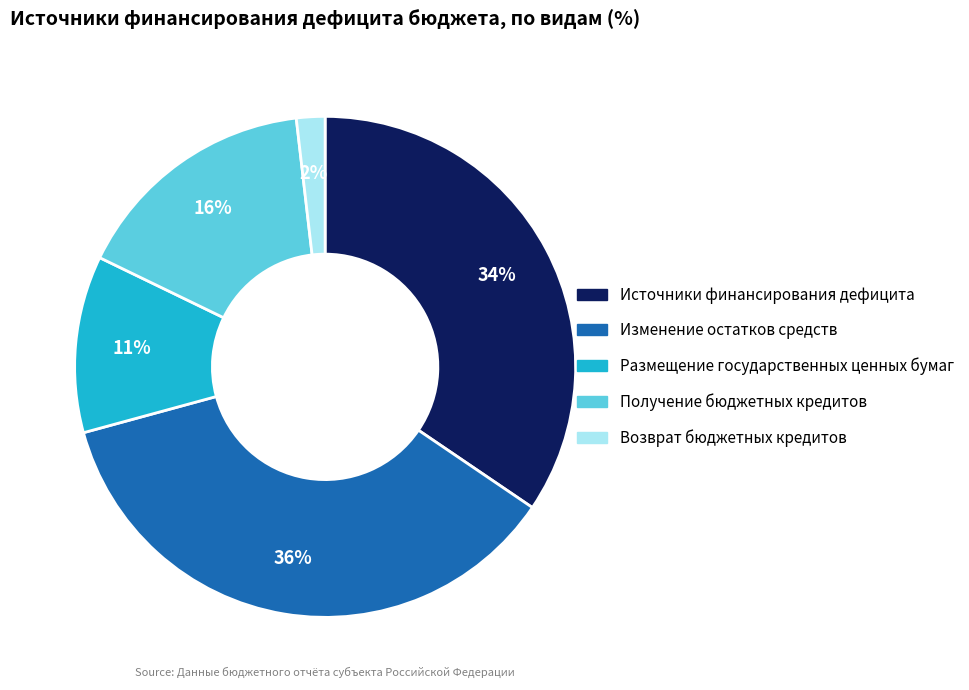

How many slices are in this pie chart?

5